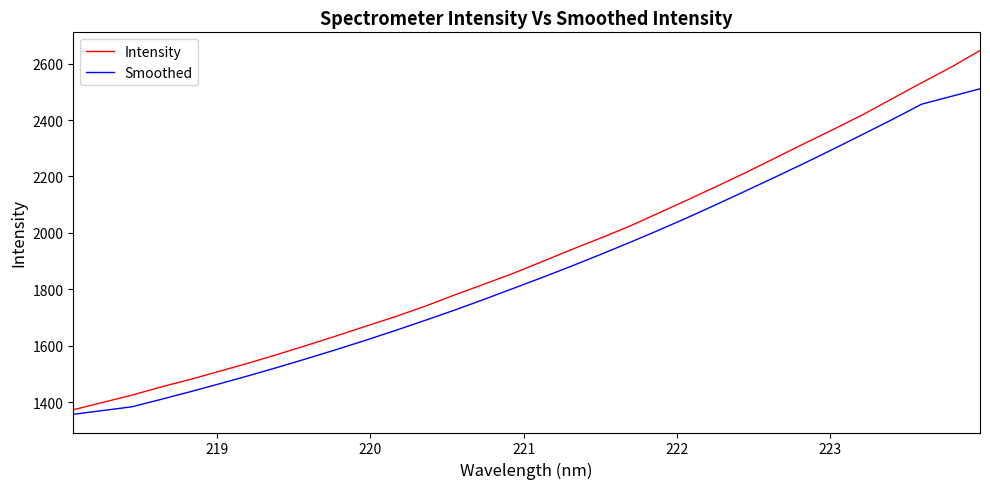

What is the minimum value for Smoothed?

1357.2